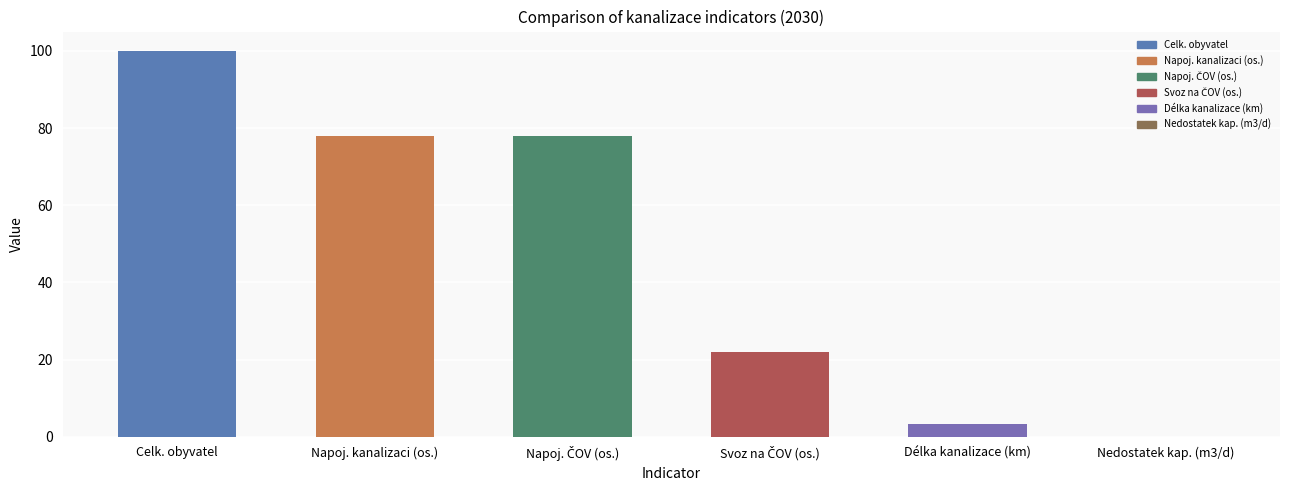

What is the sum of all values?

281.3